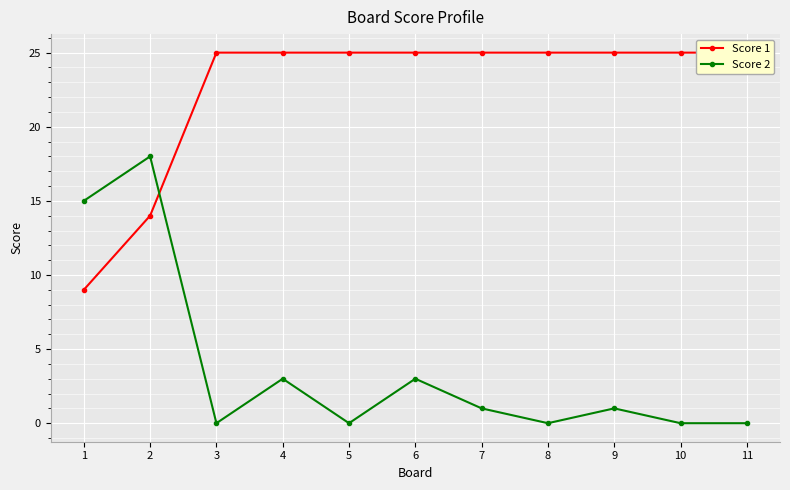

Between 2 and 5, which series saw the biggest shift?

Score 2